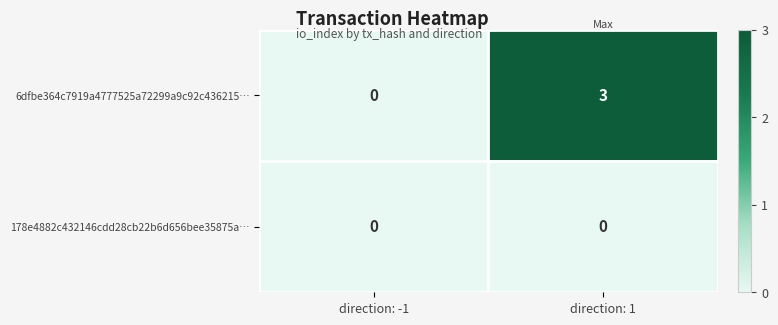

Which category has the lowest value in the 6dfbe364c7919a4777525a72299a9c92c436215… series?

direction: -1